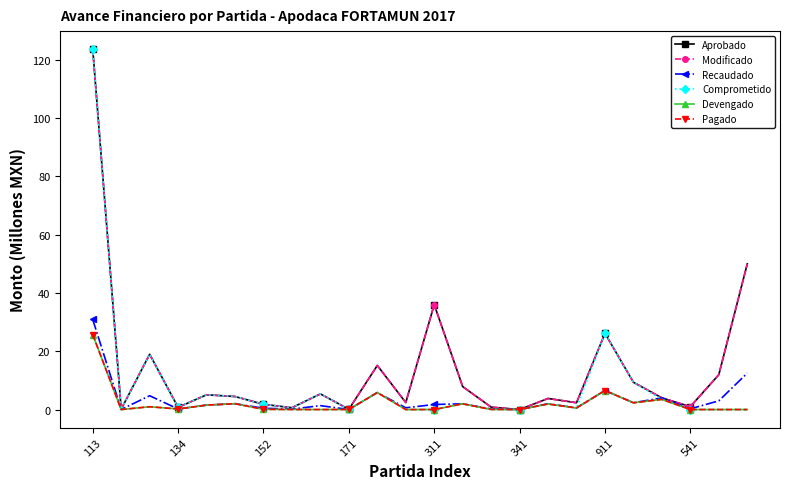

Does the chart have visible grid lines?

No